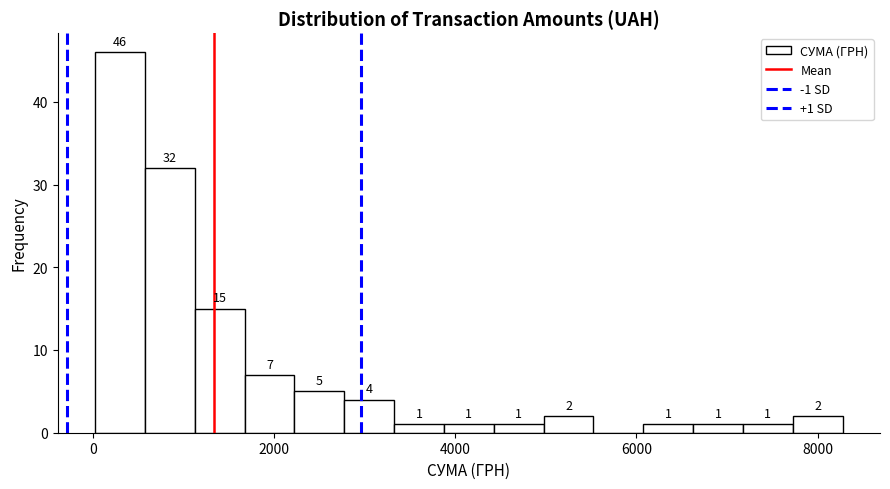

Read against the x-axis, roughly where is the centre of the tallest bar?

400